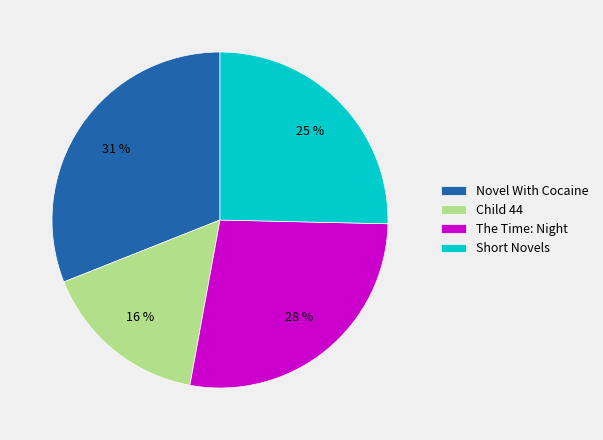

What percentage is the Novel With Cocaine slice, to the nearest percent?

31%